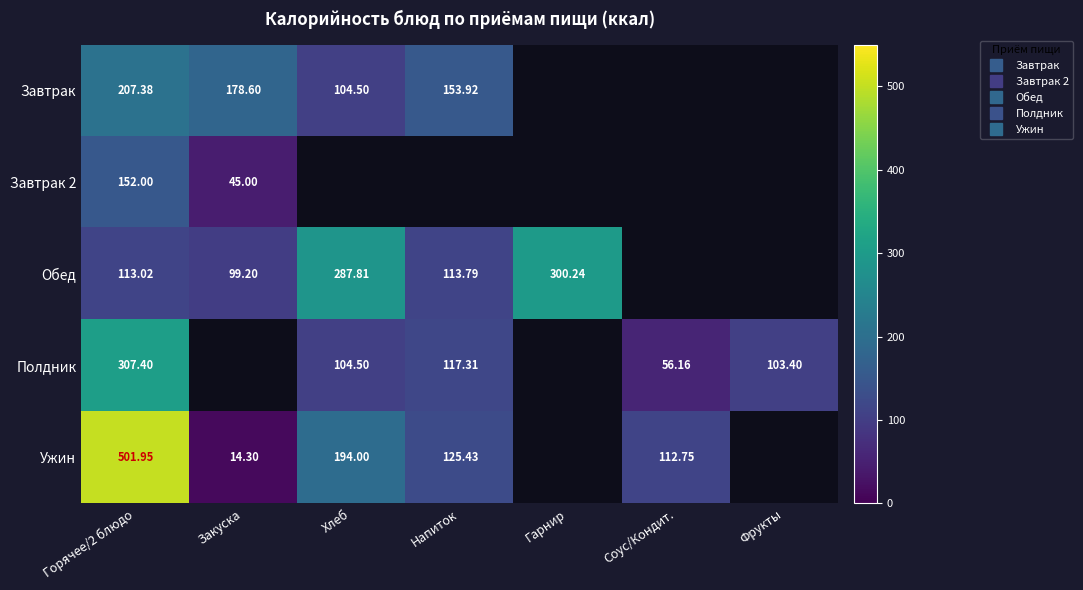

Which label corresponds to the smallest value in the chart?

Закуска